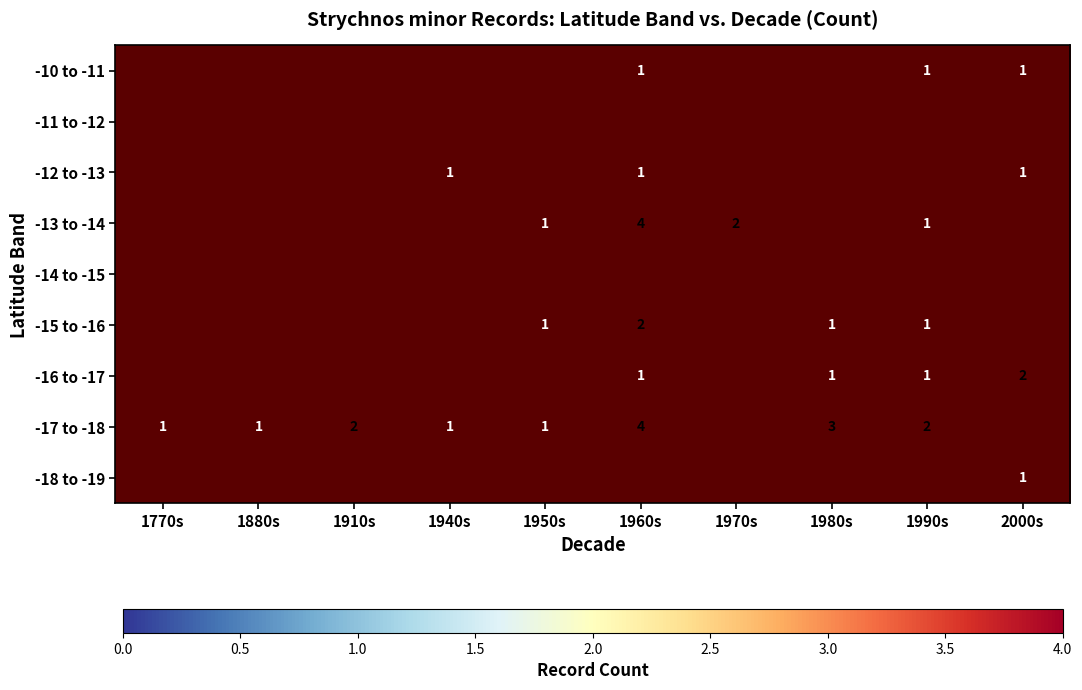

Between 1950s and 1910s, which is larger?

1910s